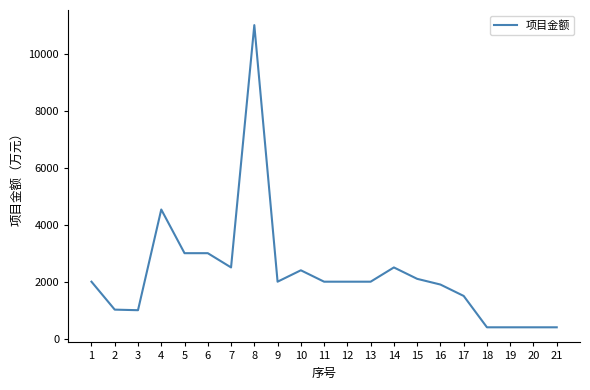

What is the smallest value displayed?

400